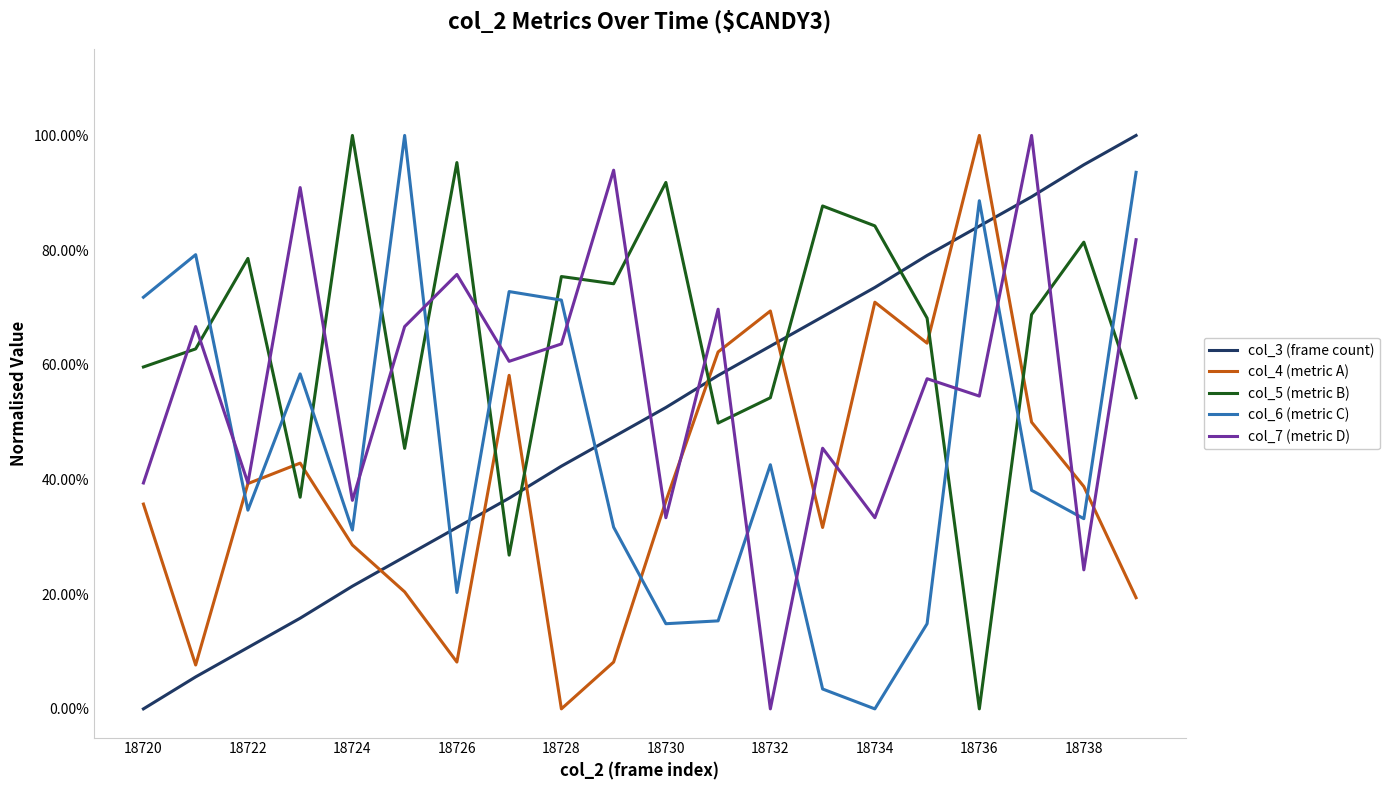

Is this an area chart (filled region under the line)?

No